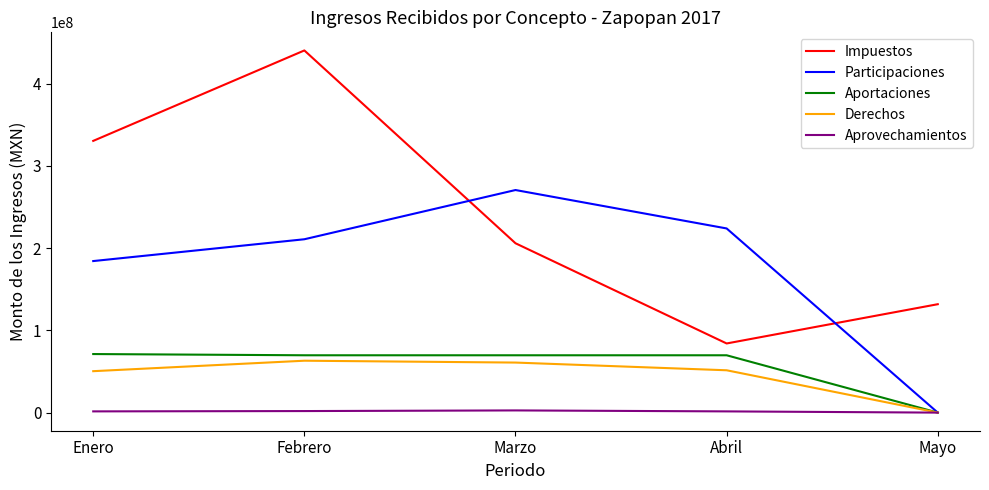

At which label is Impuestos closest to 262315398?

Marzo